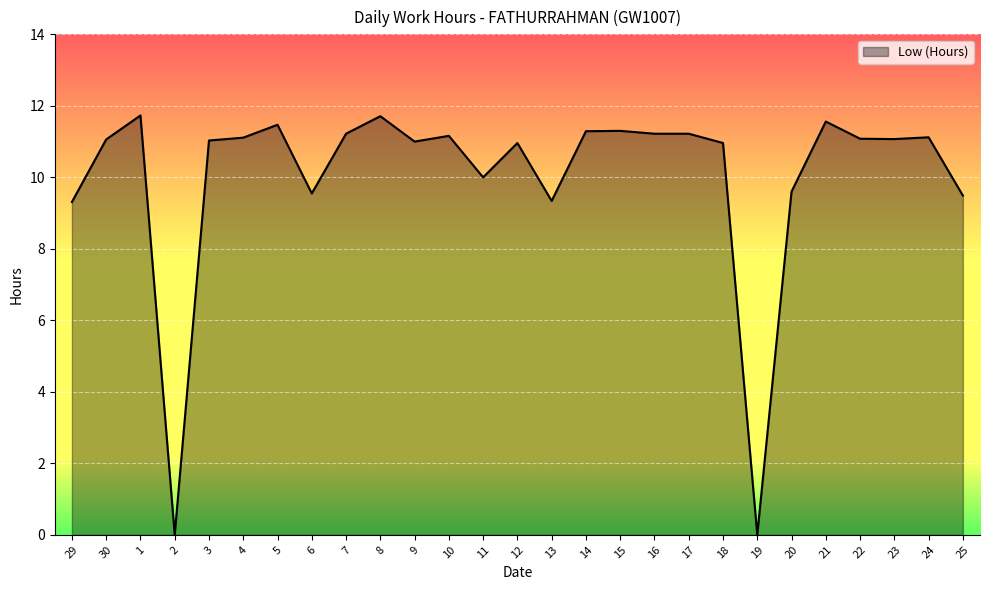

Does the chart display data point markers on the line(s)?

No